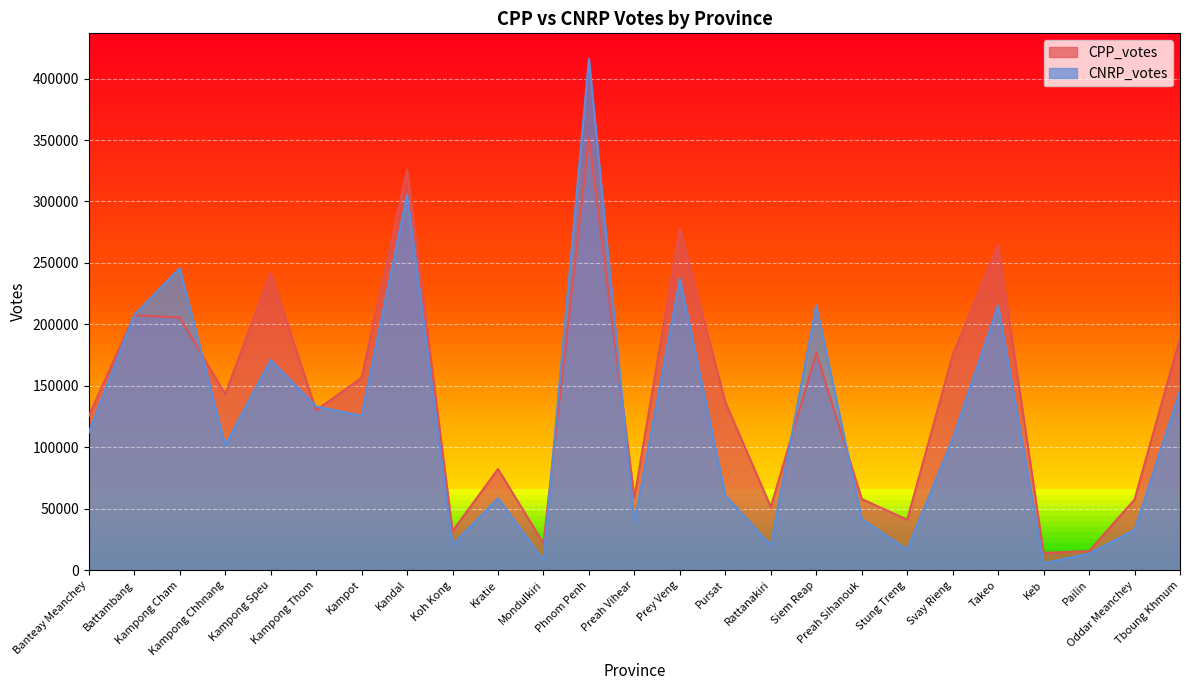

What is the label of the 9th point from the left?

Koh Kong